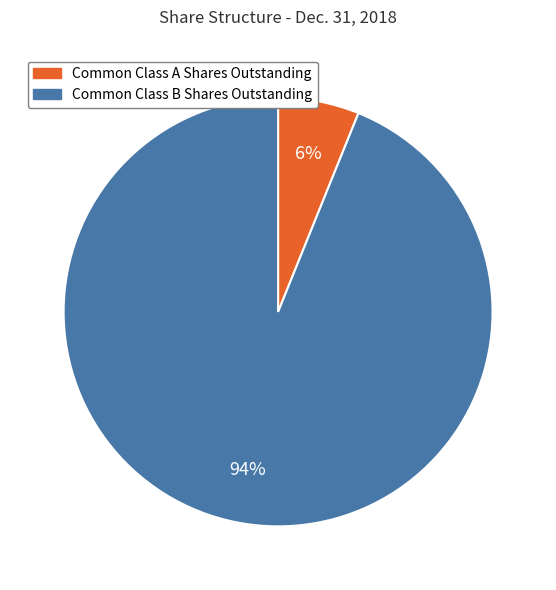

How many slices are in this pie chart?

2